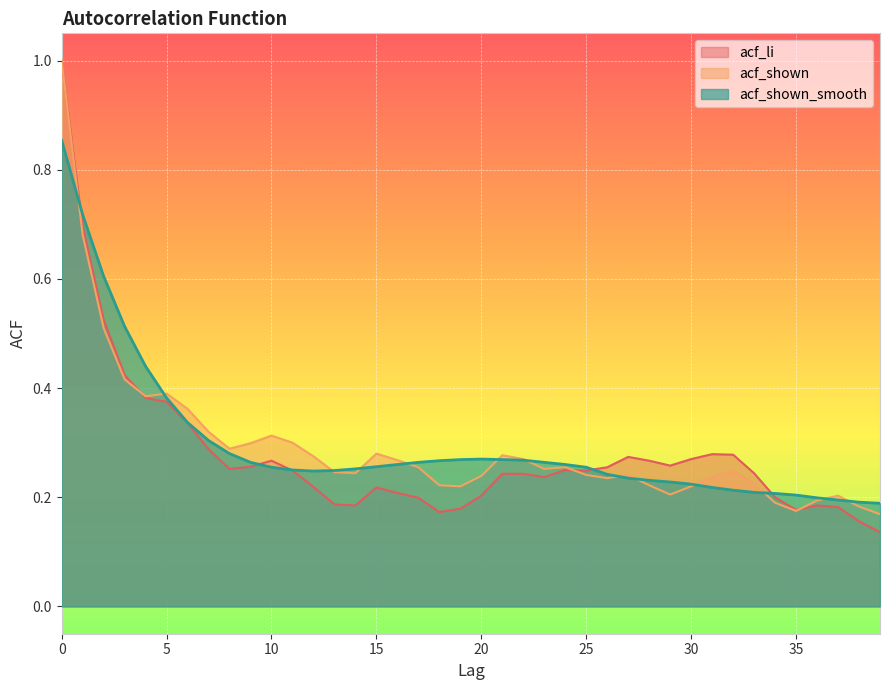

What is the difference between the second highest and minimum values in the acf_shown series?

0.5